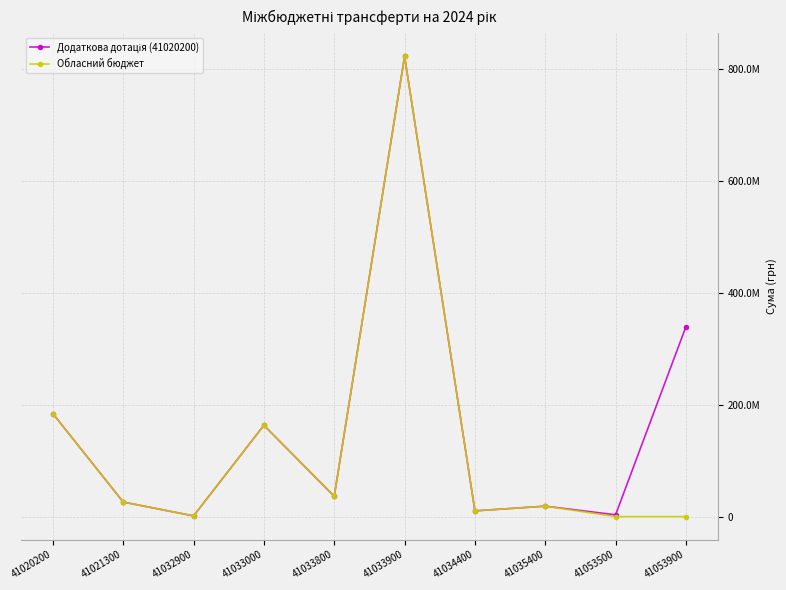

What is the value of the Обласний бюджет point at the 4th from the left?

163331700